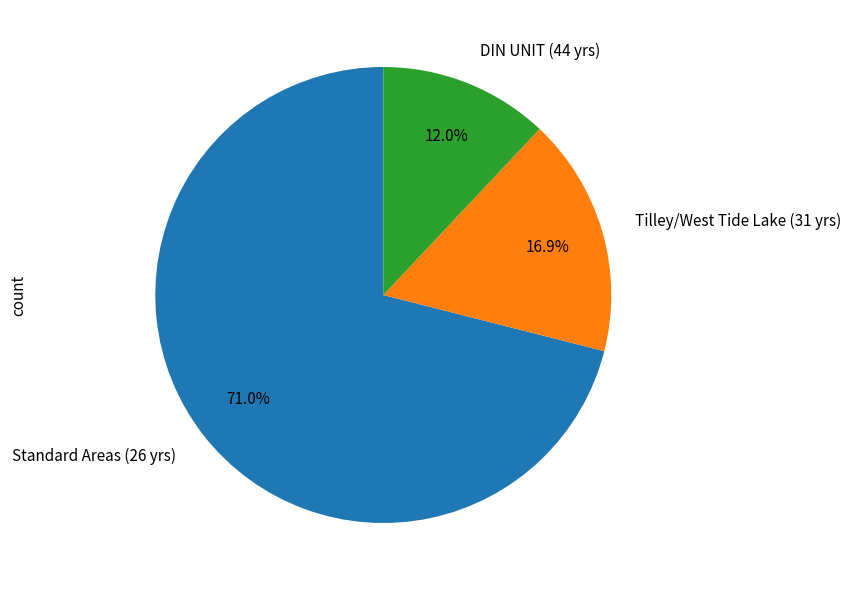

What portion of the pie excludes DIN UNIT (44 yrs)?

88.0%